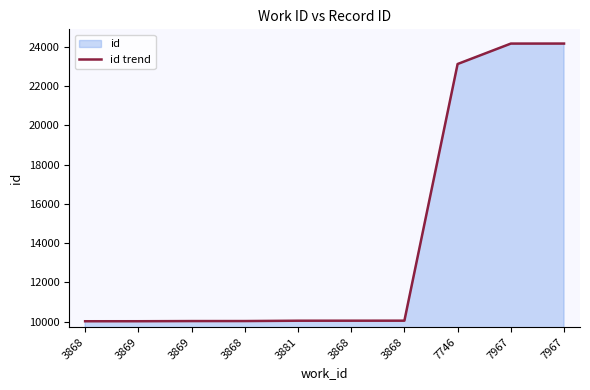

True or false: the data has more than 2 interior local peaks.

False